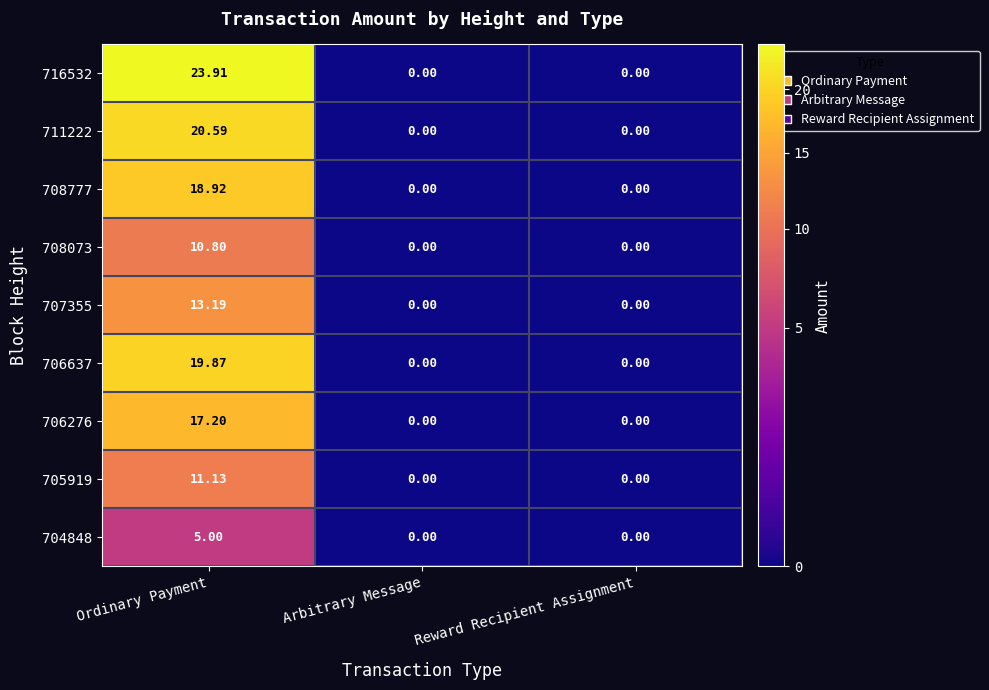

Count the number of data series in this chart.

9